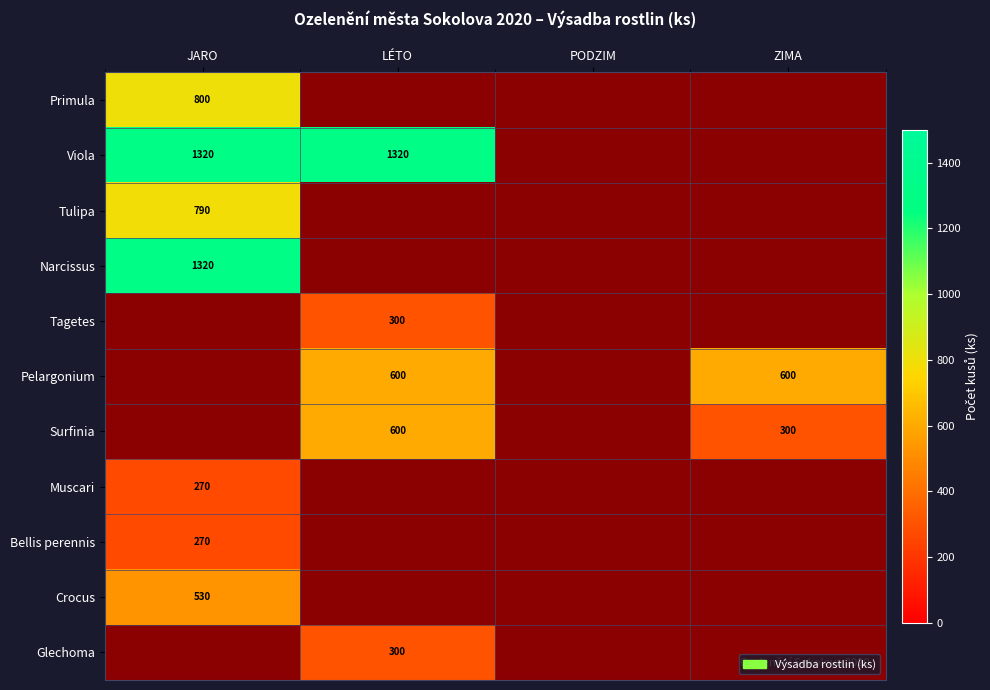

What is the spread (max minus min) of values at JARO?

1050.0